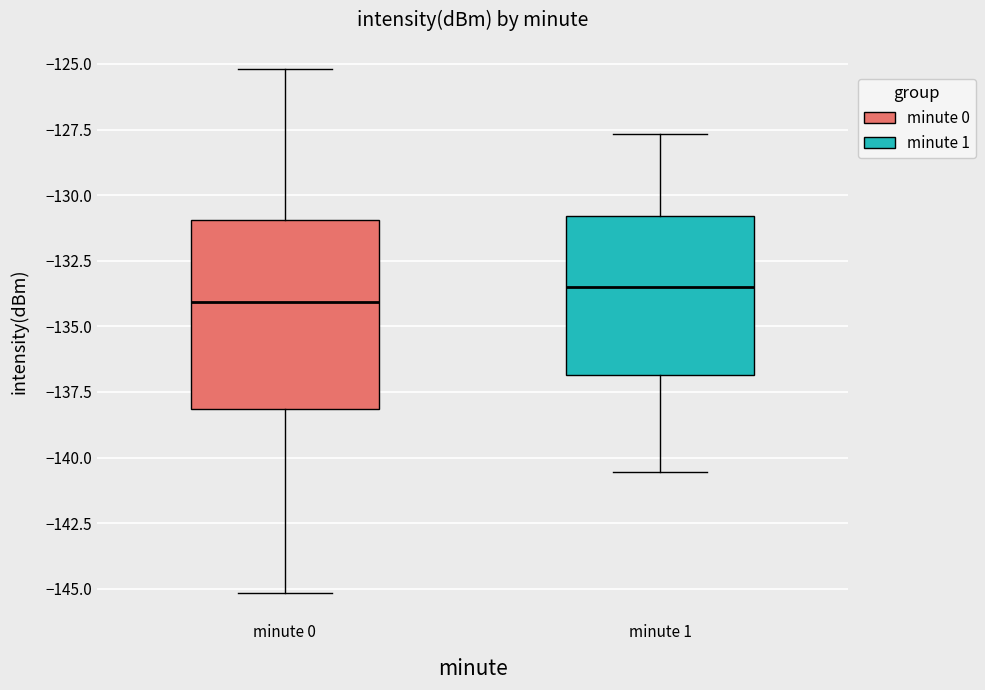

Which box has the highest median line?

minute 1